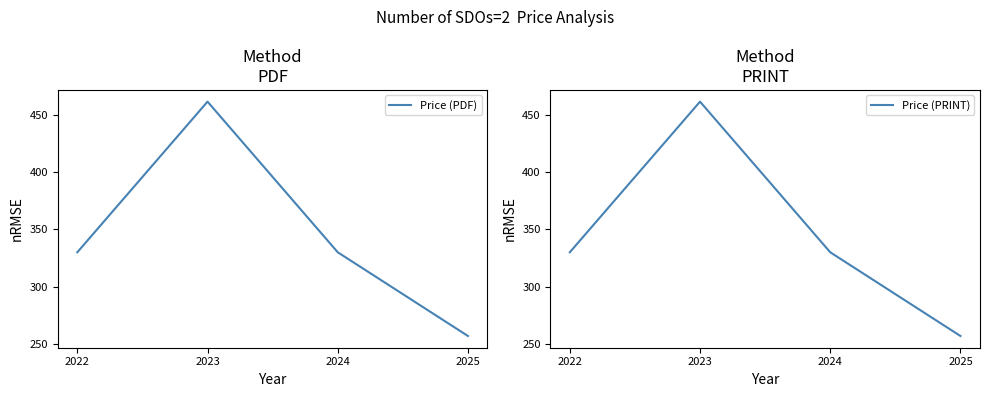

True or false: Price (PDF) has a value of 256.6 at 2025.

True